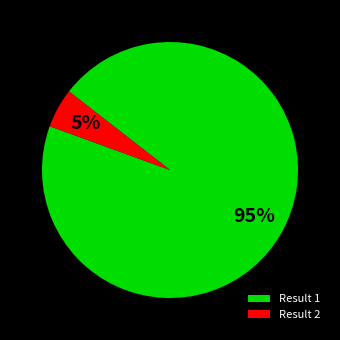

To the nearest percent, what percentage of the pie is Result 2?

5%